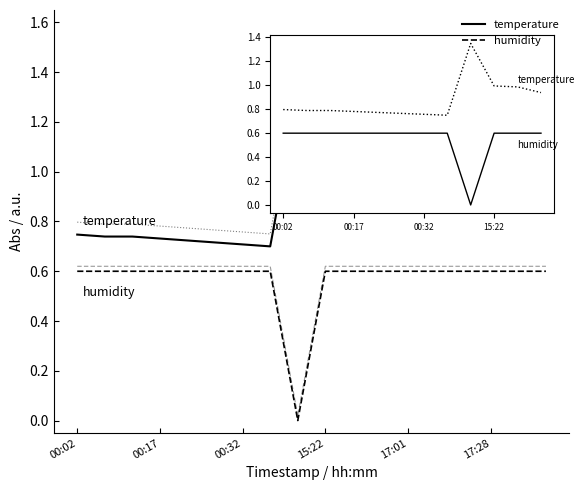

Reading left to right, extract all data points from this chart.

temperature: 0.7	0.7	0.7	0.7	0.7	0.7	0.7	0.7	1.3	0.9	0.9	0.9	0.9	0.9	0.9	0.9	0.9	0.9
humidity: 0.6	0.6	0.6	0.6	0.6	0.6	0.6	0.6	0.0	0.6	0.6	0.6	0.6	0.6	0.6	0.6	0.6	0.6